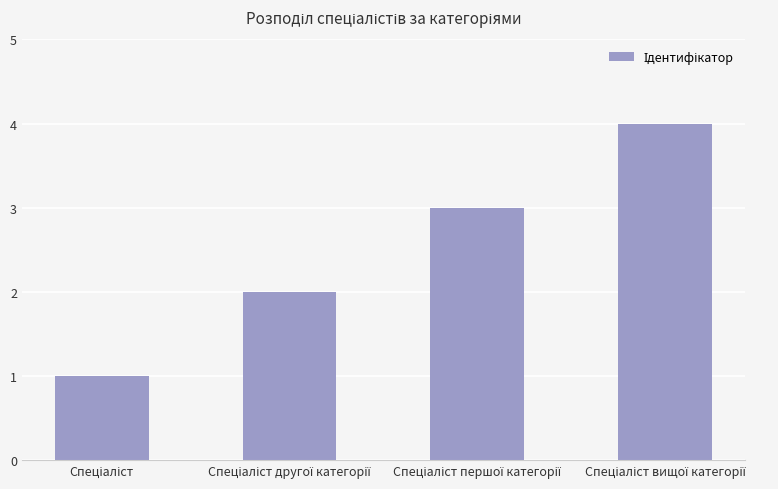

What is the greatest value displayed?

4